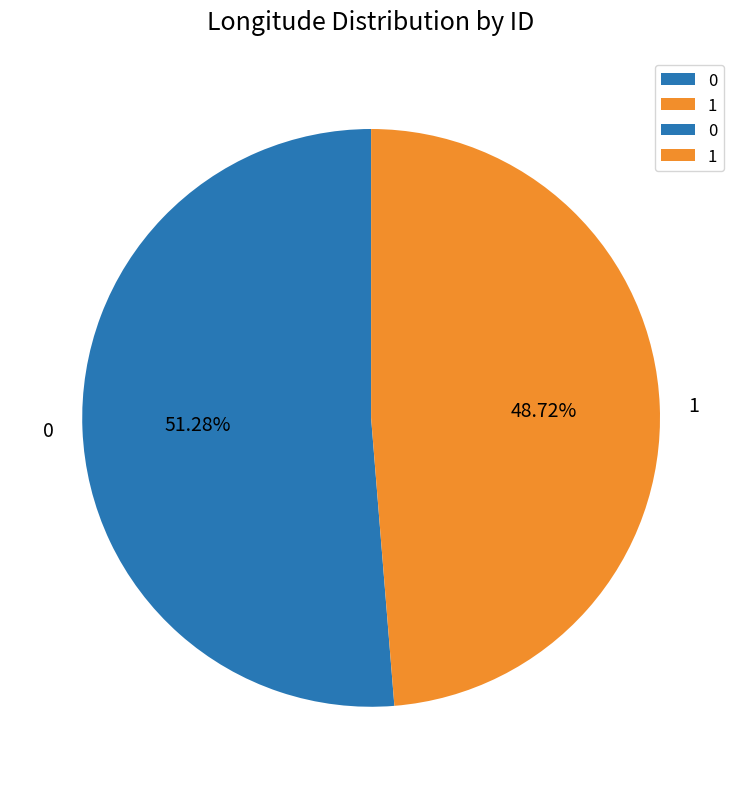

How many segments does this pie chart have?

2